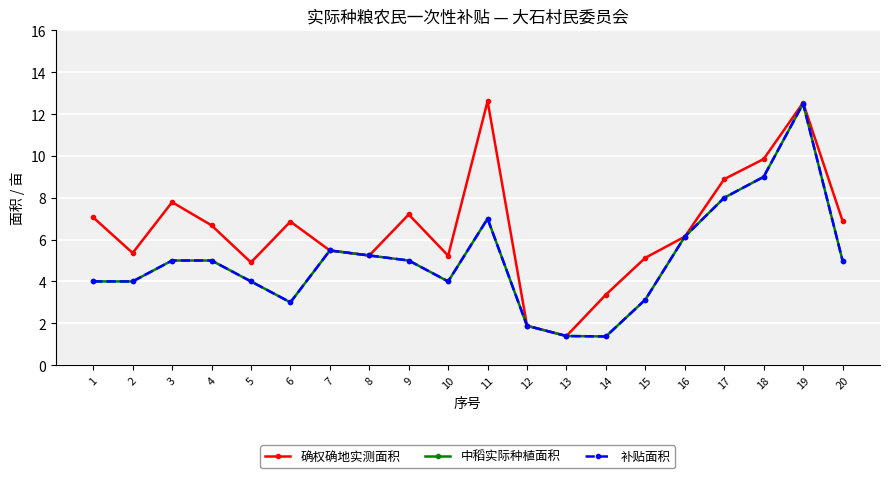

Is the value of 补贴面积 at 16 greater than the value of 确权确地实测面积 at 20?

No